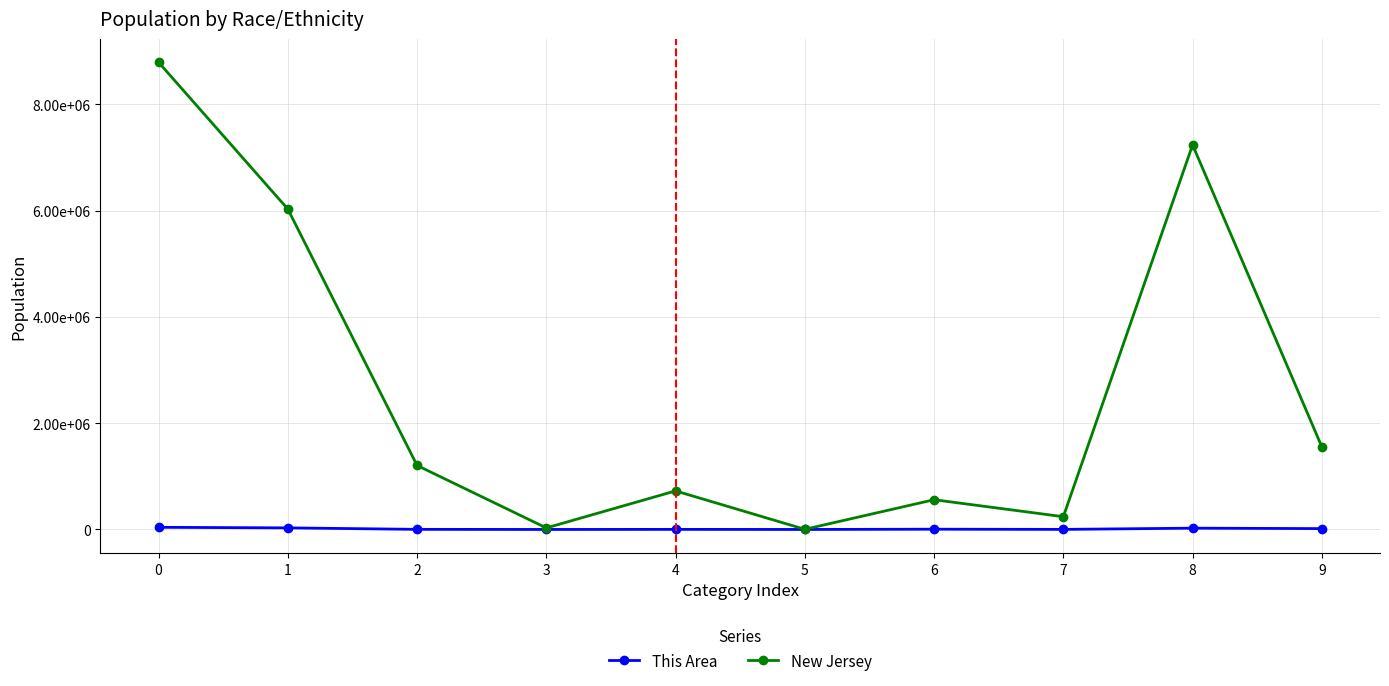

Is this an area chart (filled region under the line)?

No